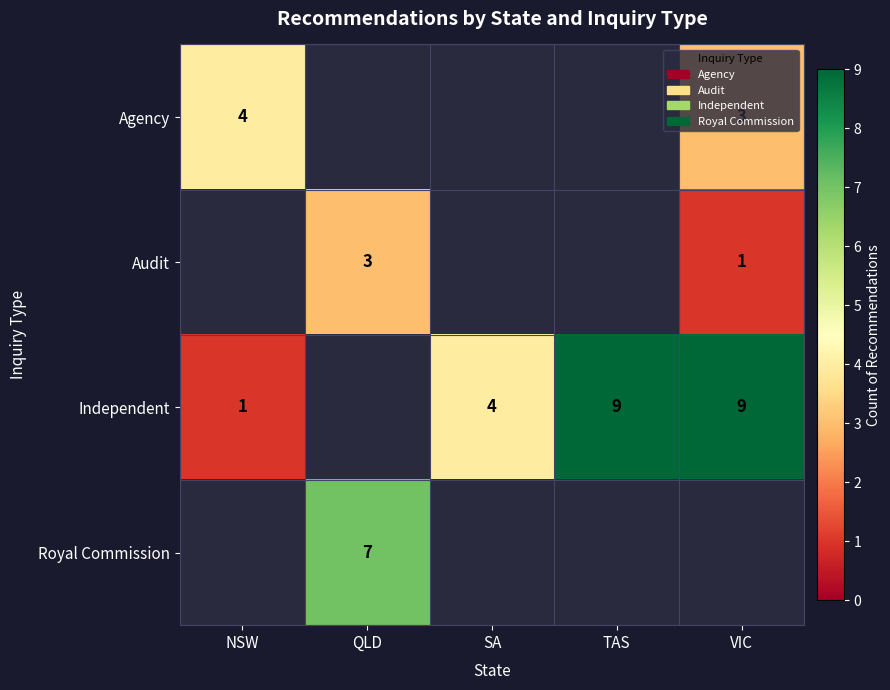

At which category does the chart reach its peak across all series?

TAS